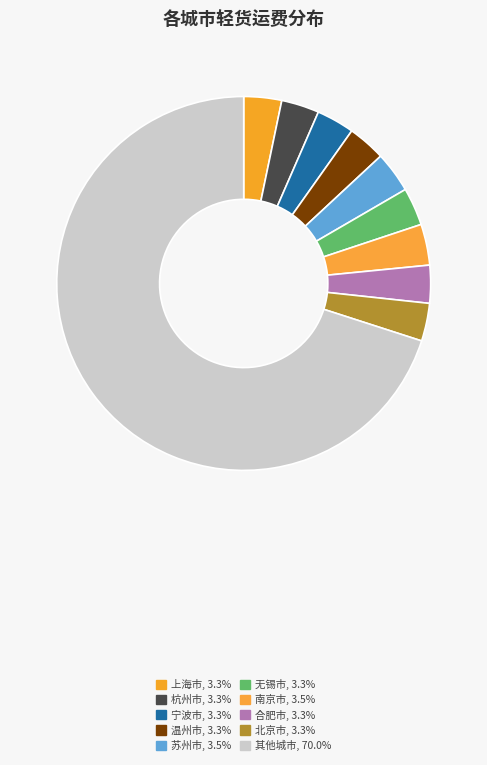

How many segments does this pie chart have?

10